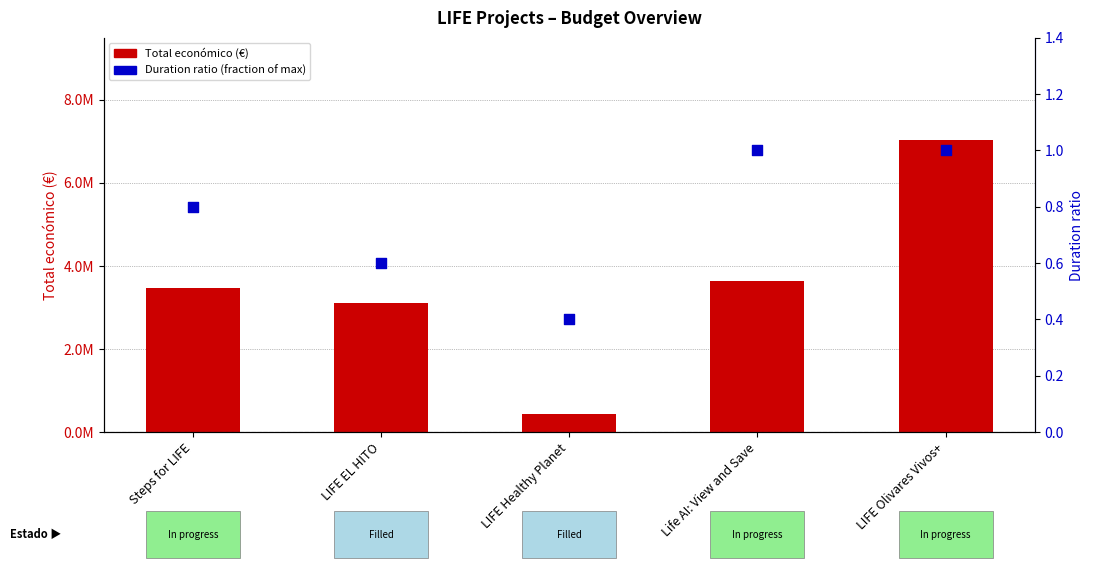

Which series has the largest Y range (max minus min)?

Total económico (€)